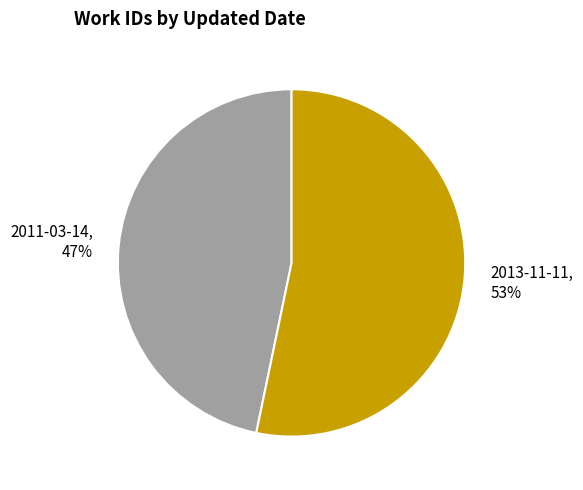

Does any single category account for the majority?

Yes